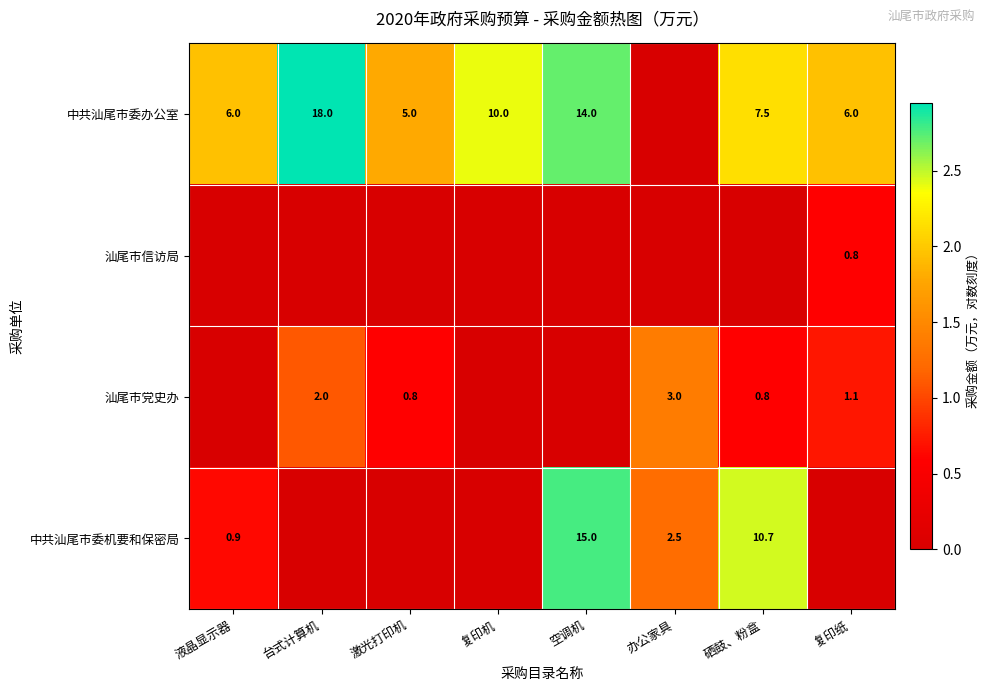

The 汕尾市党史办 series shows 1.1 at 复印纸. True or false?

True